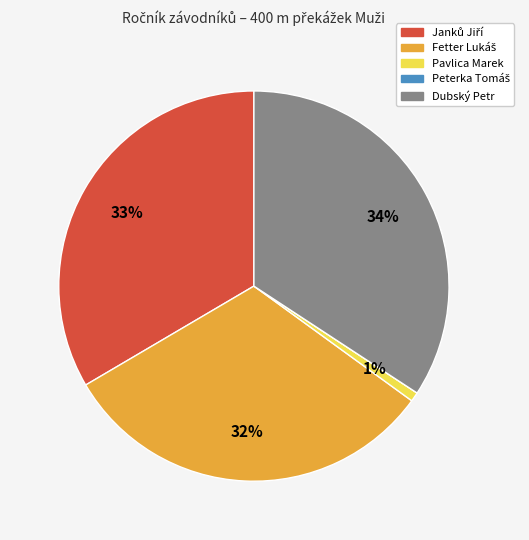

Is it true that Dubský Petr is 34% of the pie?

True